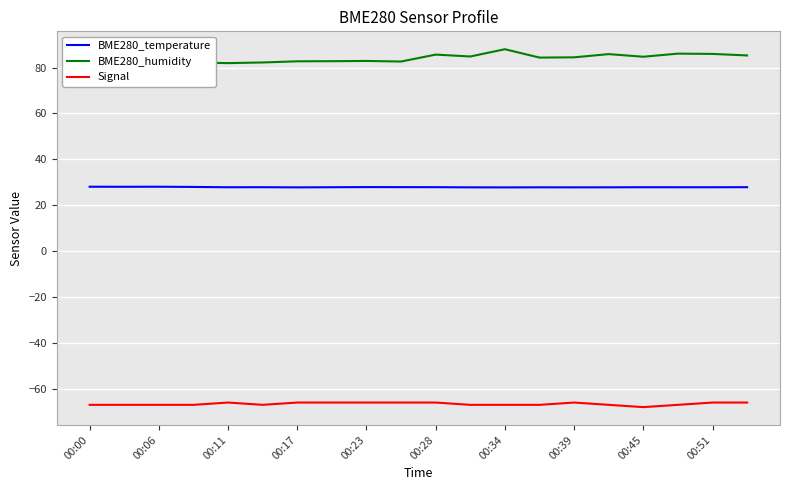

True or false: BME280_humidity and Signal cross at least once.

False